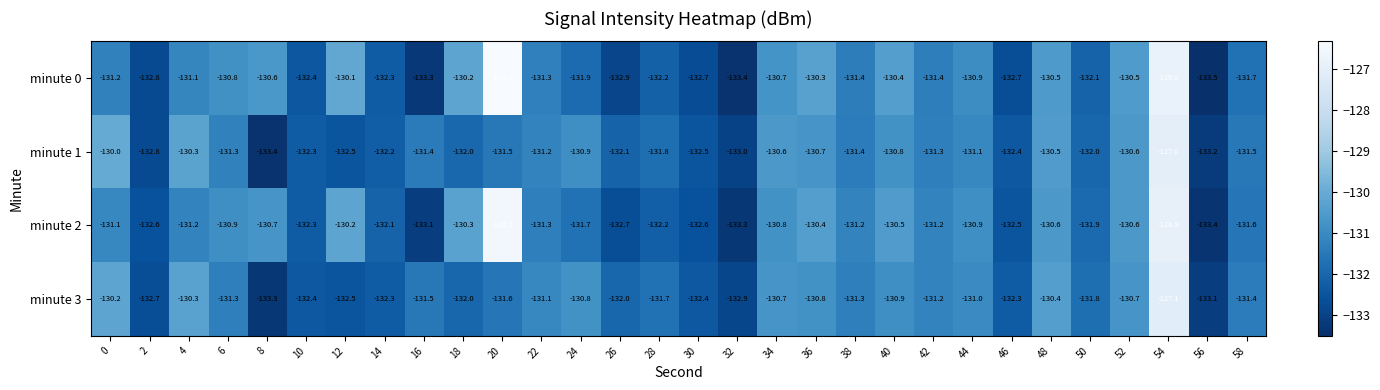

What is the sum of all minute 0 values?

-3938.4